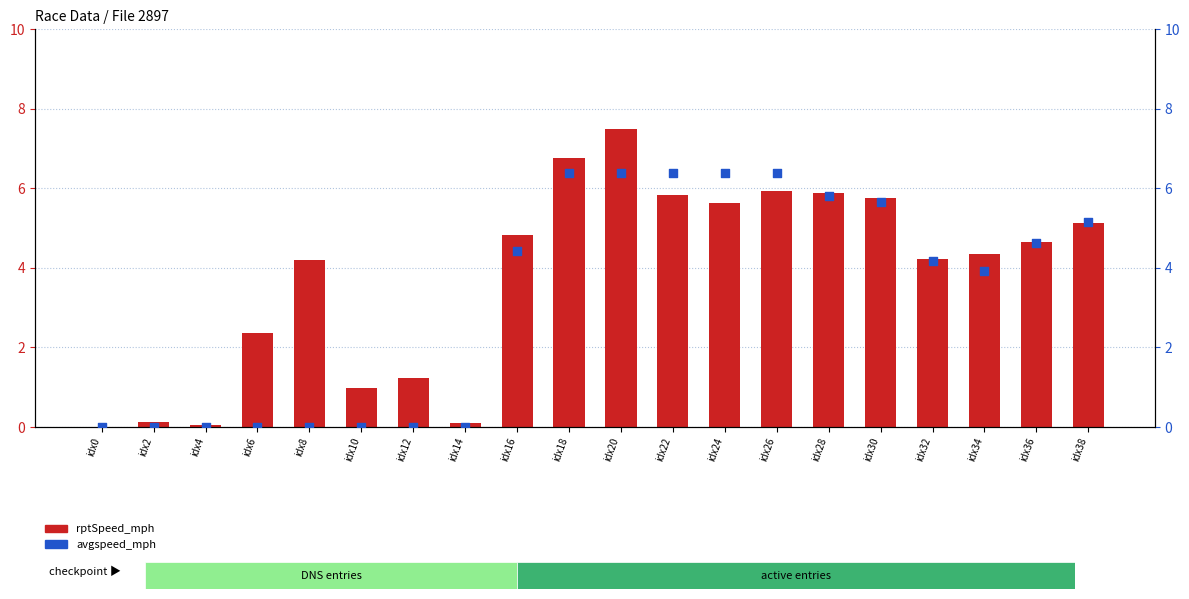

What is the total value across all series at idx34?

8.3